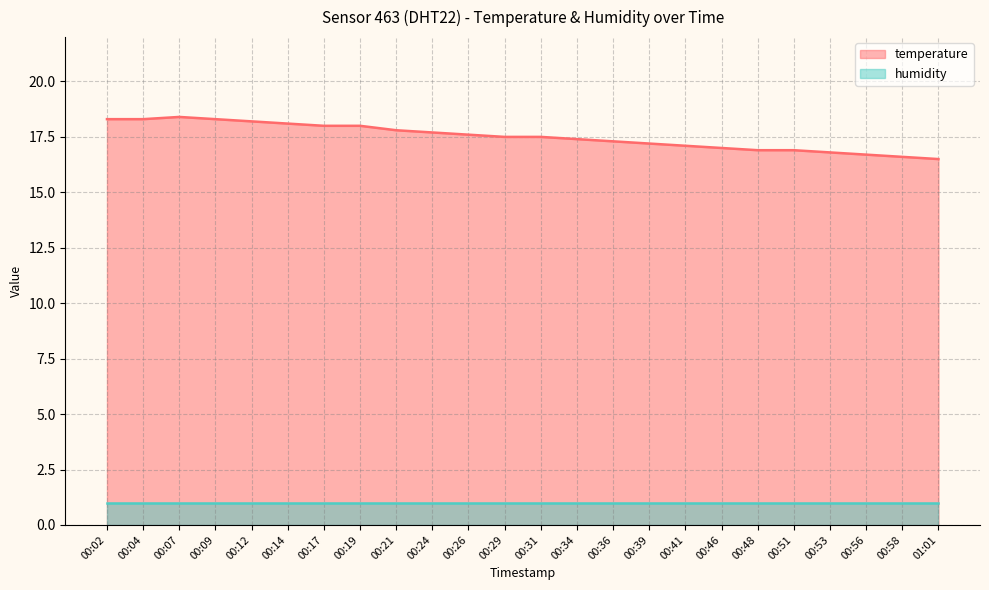

What position from the right is 00:51?

5